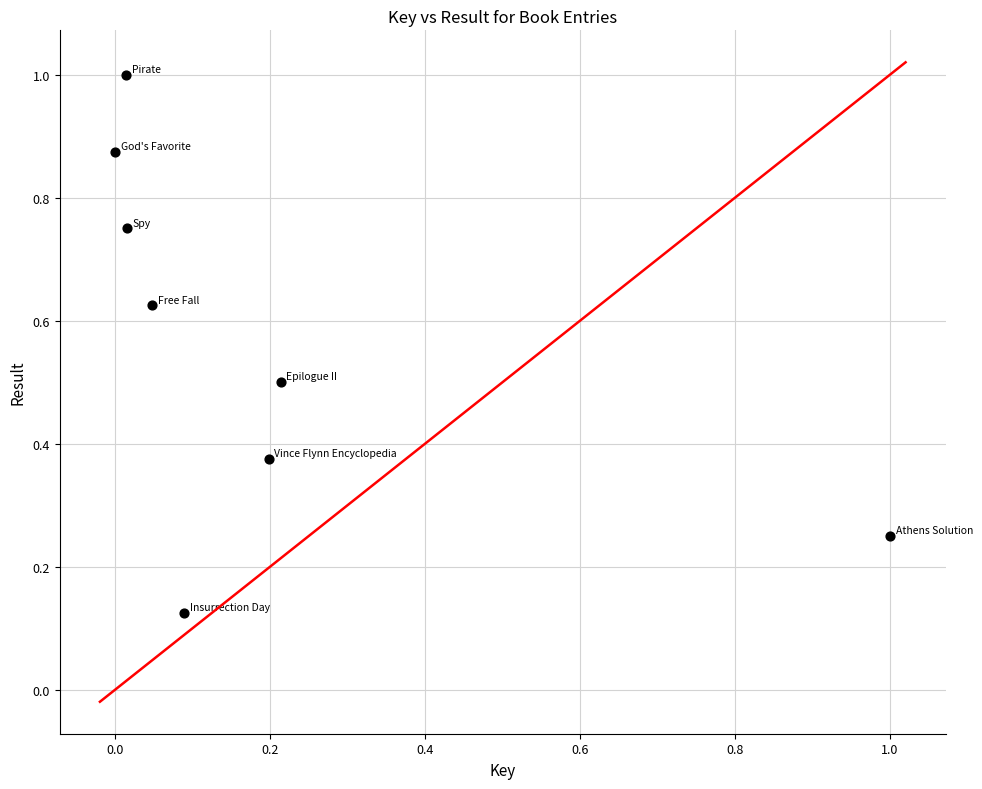

What is the range of X values (max minus min)?

1.0